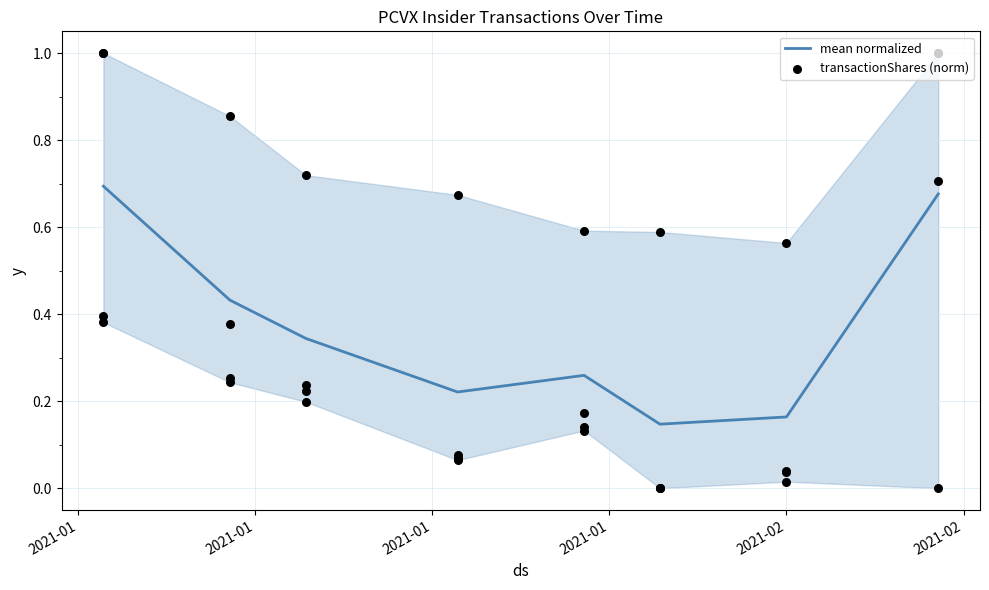

Which series contains the lowest Y value?

transactionShares (norm)